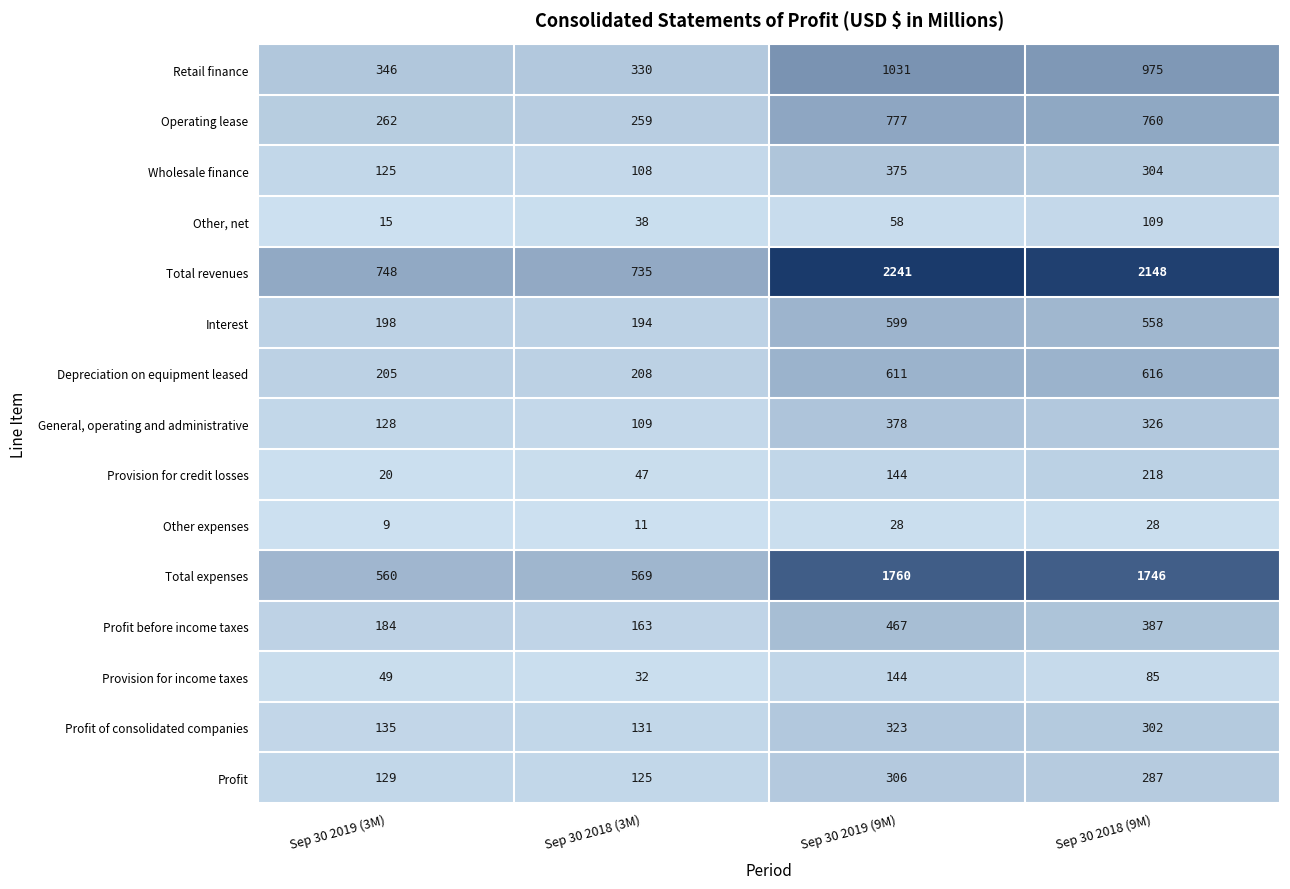

At which label does Retail finance reach its peak?

Sep 30 2019 (9M)